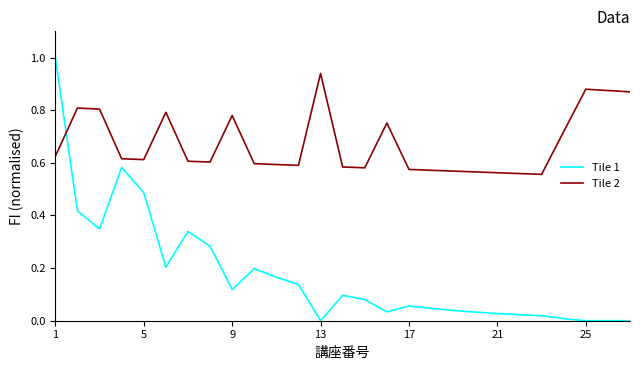

Which series has the largest range (max minus min)?

Tile 1